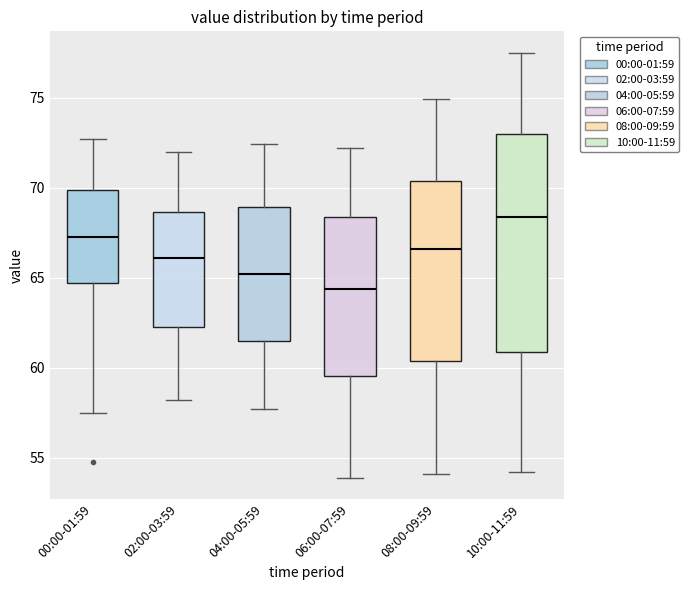

Which box's median line is the highest?

10:00-11:59